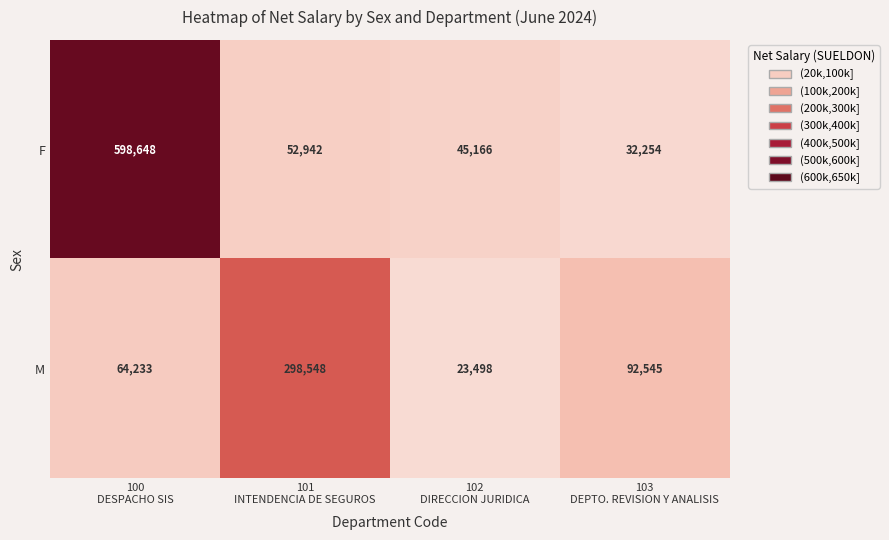

What is the total value across all series at 103
DEPTO. REVISION Y ANALISIS?

124799